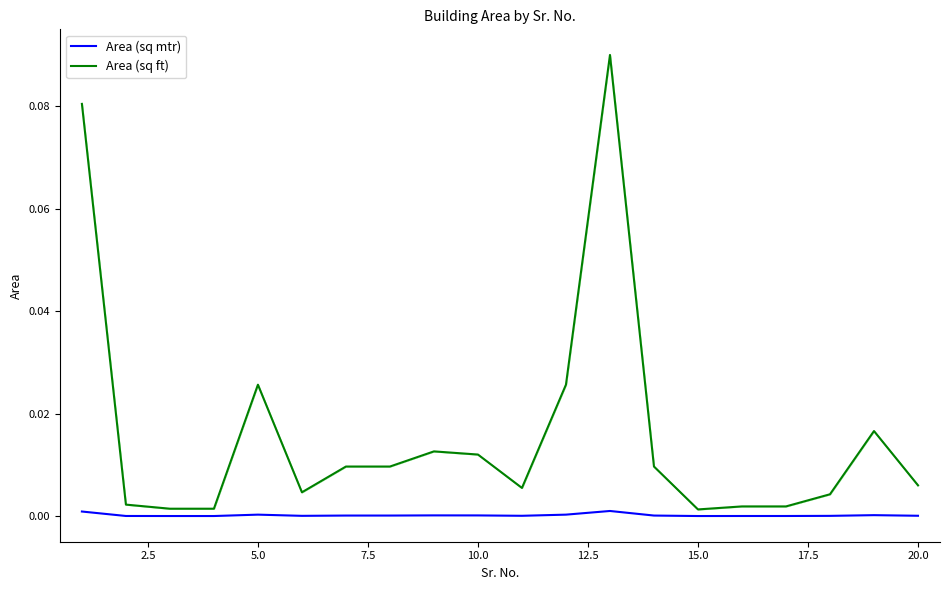

Rank the series by their maximum value, from highest to lowest.

Area (sq ft), Area (sq mtr)